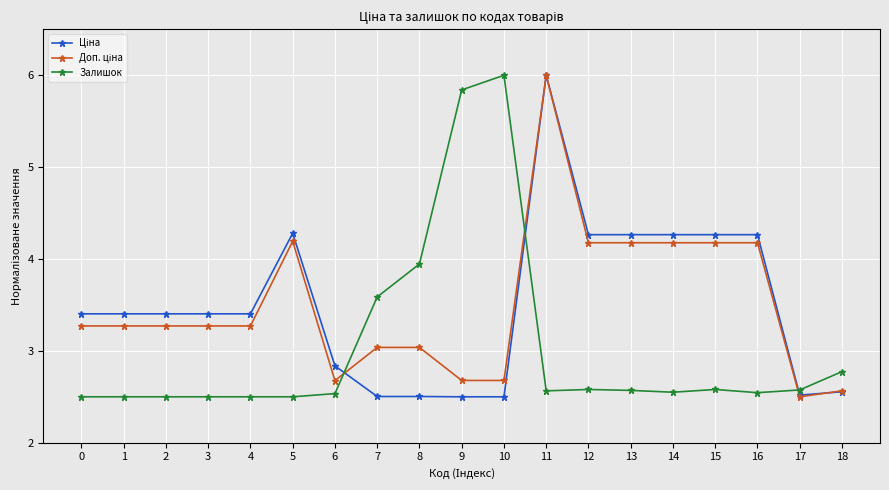

What is the spread (max minus min) of values at 10?

3.5